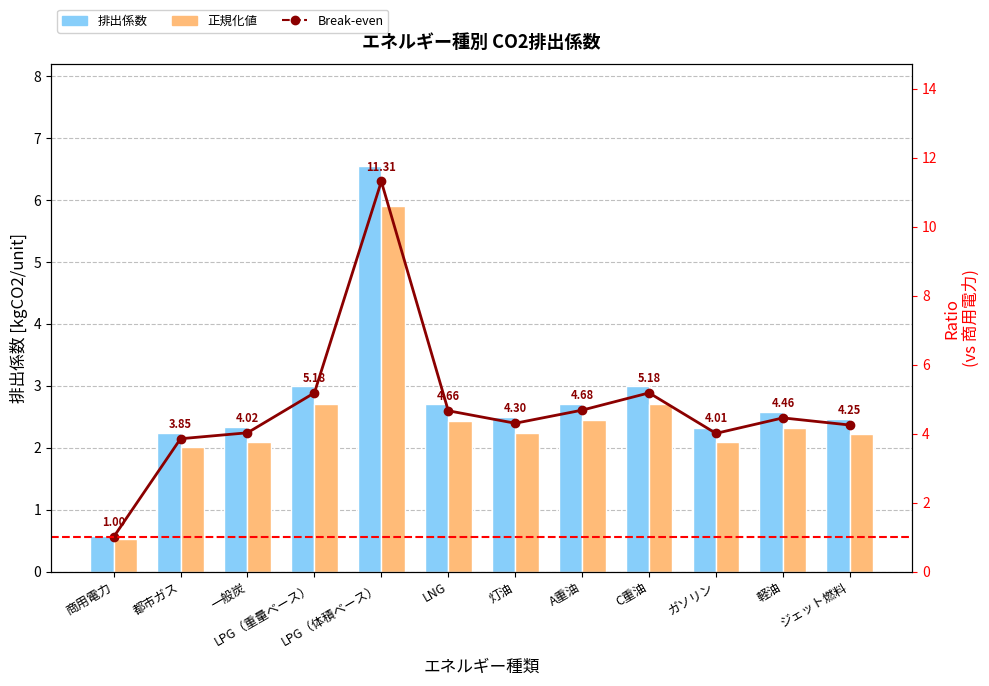

Count the number of categories in the chart.

12